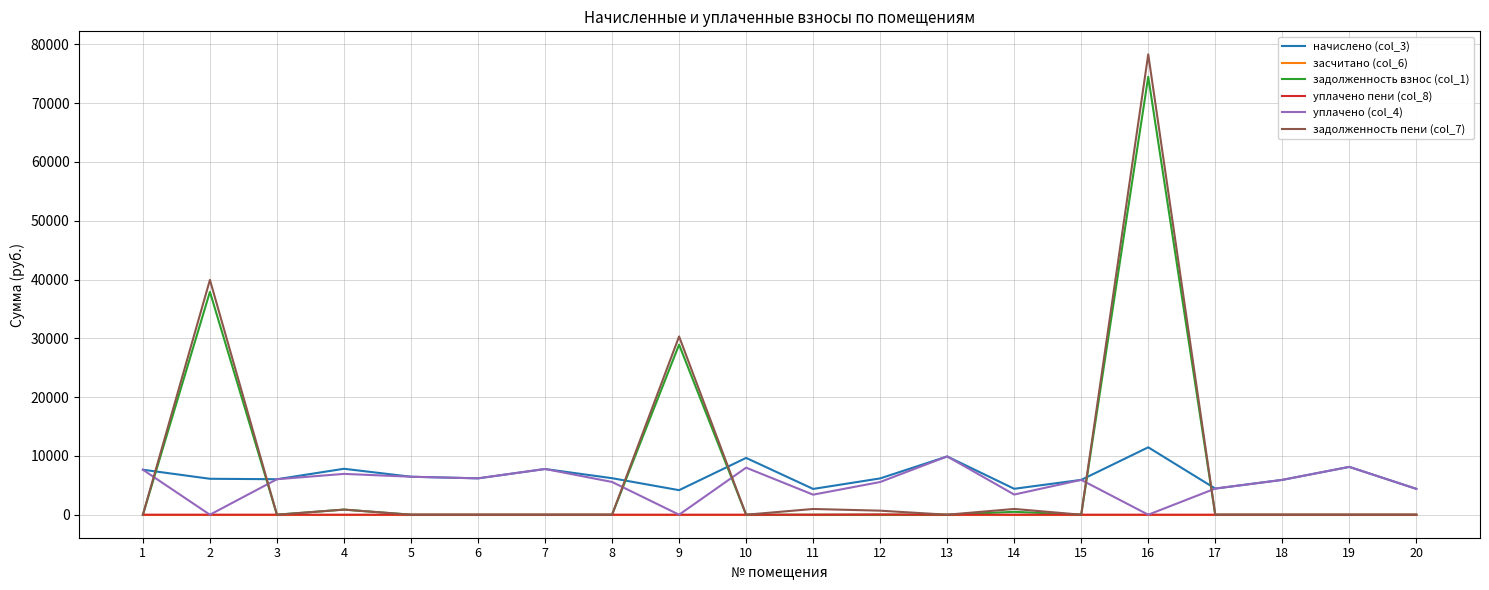

How many categories are shown in the chart?

20